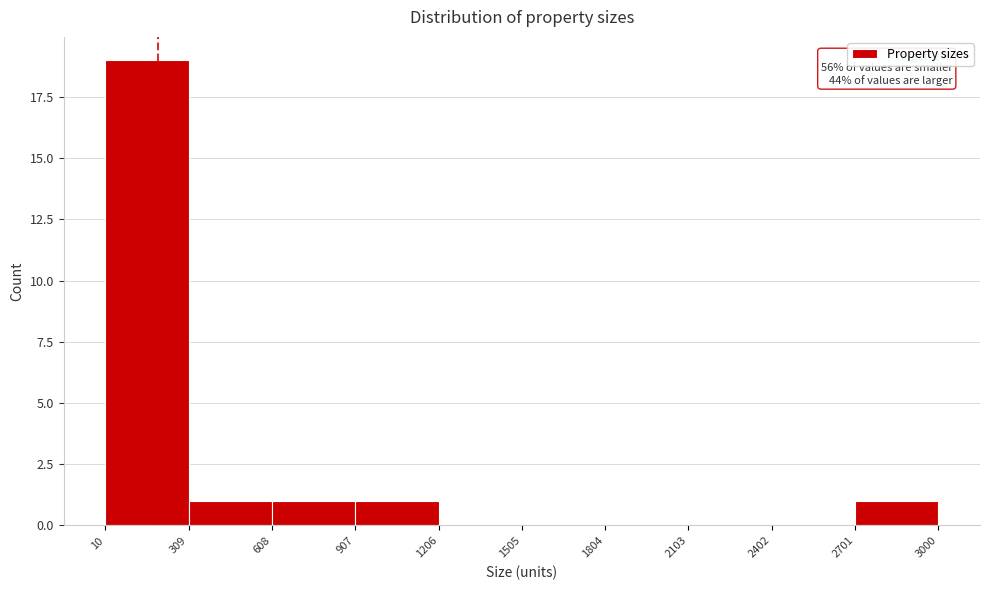

Which range on the x-axis has the tallest bar?

10 to 309